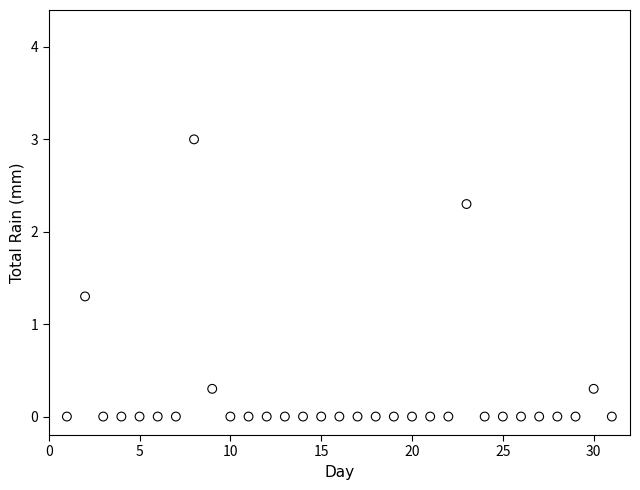

What Y value in the scatter plot is closest to 1?

1.3